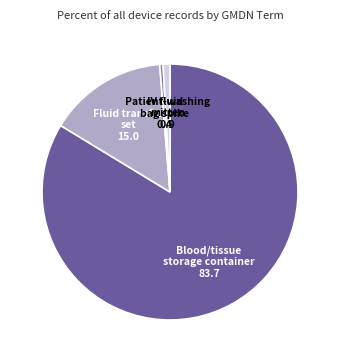

How many slices are in this pie chart?

4